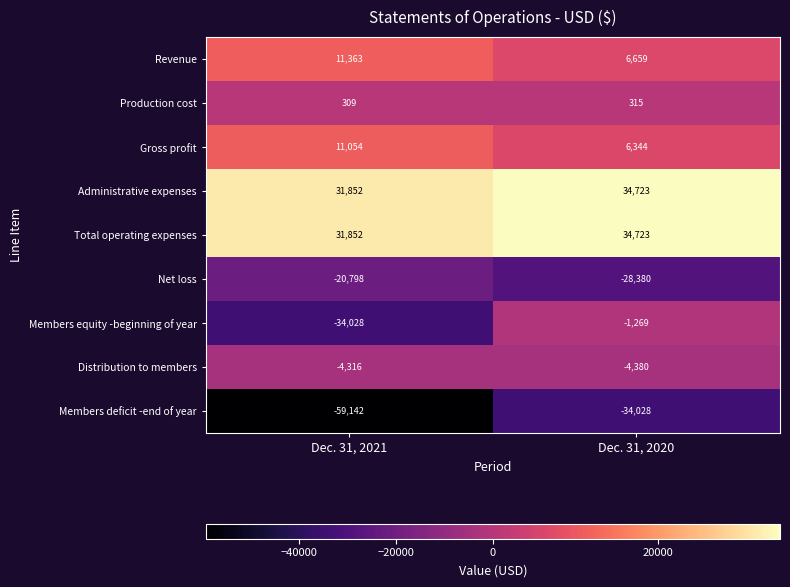

What is the spread (max minus min) of values at Dec. 31, 2020?

68751